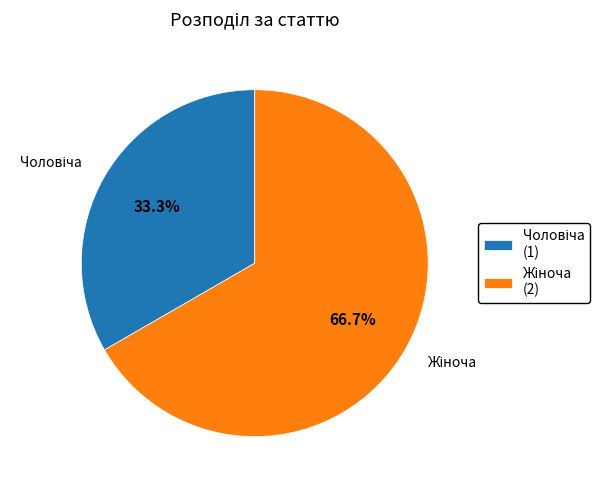

Is there a majority slice in this chart?

Yes